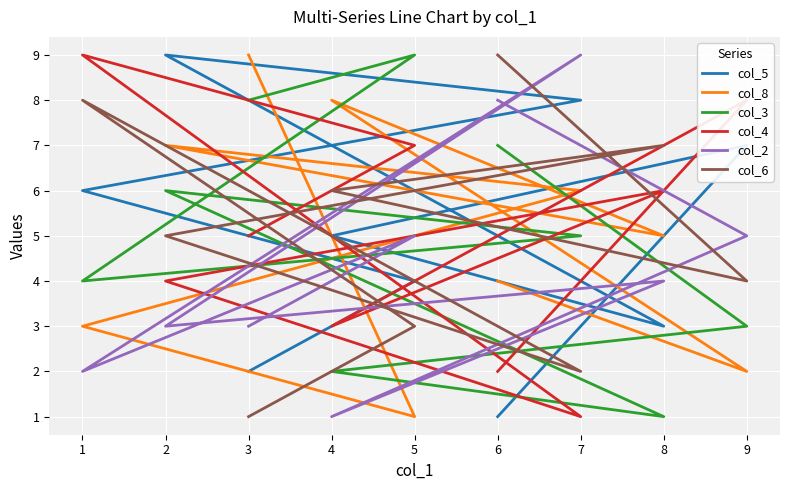

In col_2, how many points are lower than both neighbors (excluding endpoints)?

3